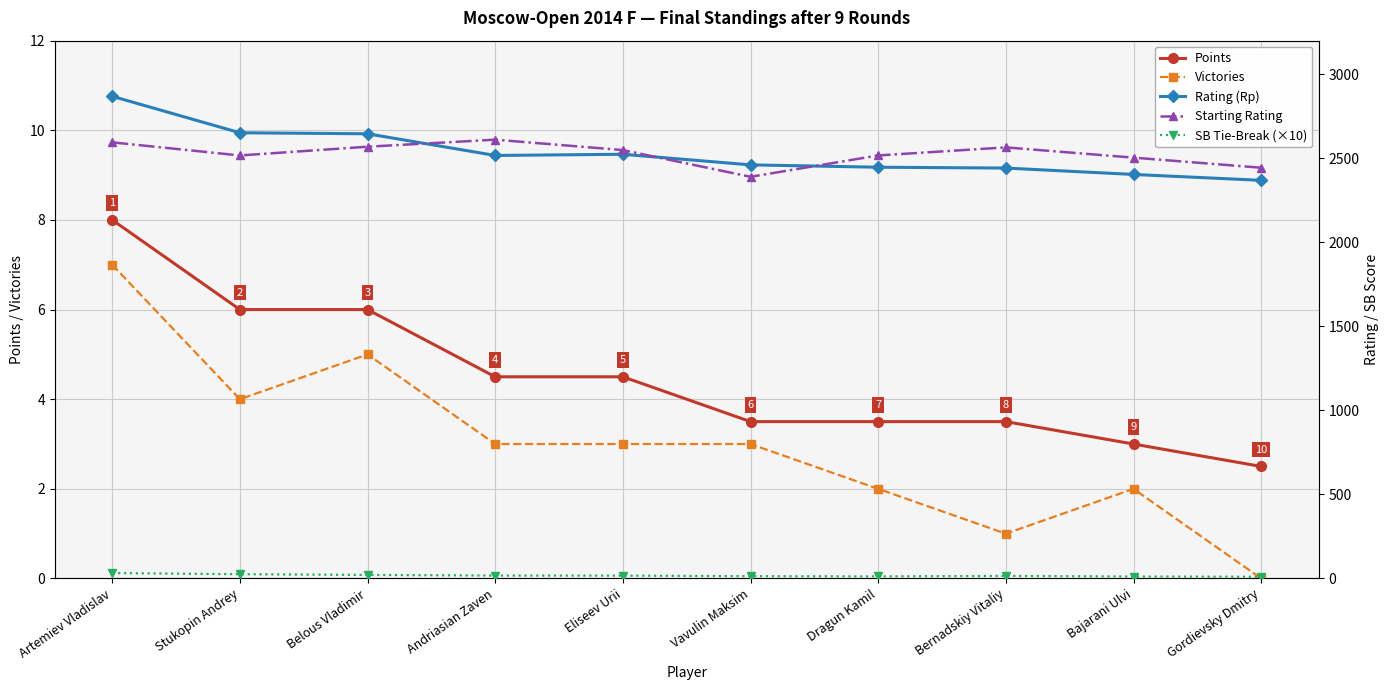

What is the total value across all series at Eliseev Urii?

5097.5